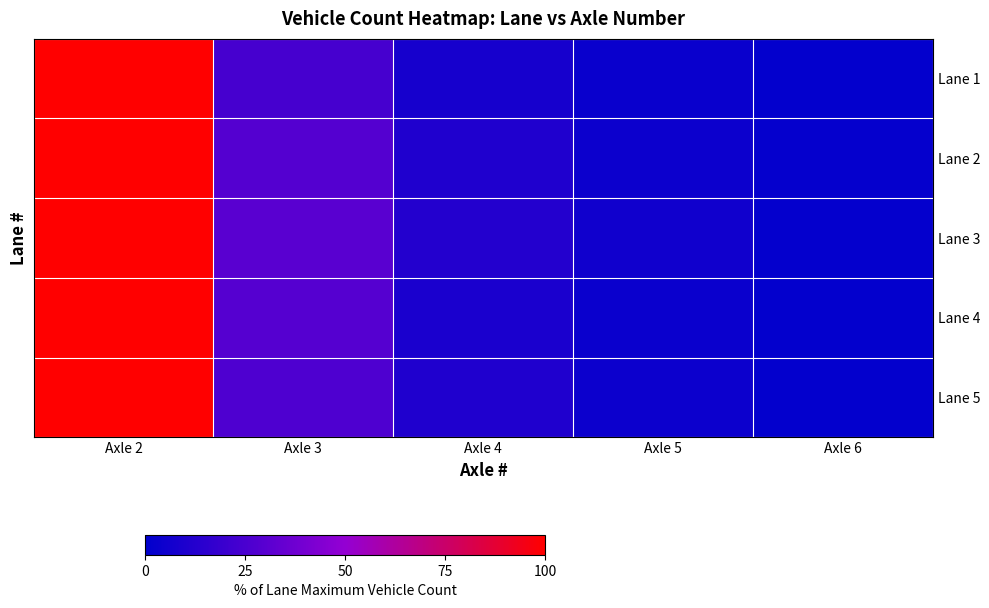

Which series has the largest range (max minus min)?

Lane 5